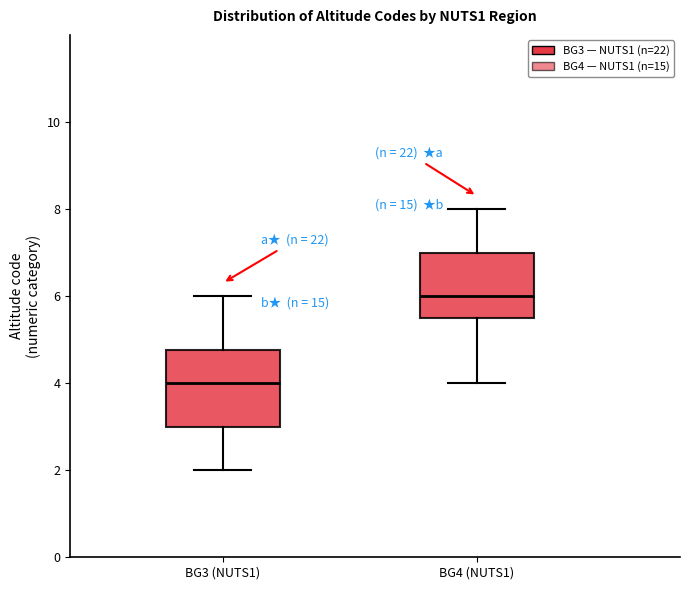

Comparing the boxes themselves (not the whiskers), which one is the tallest?

BG3 (NUTS1)